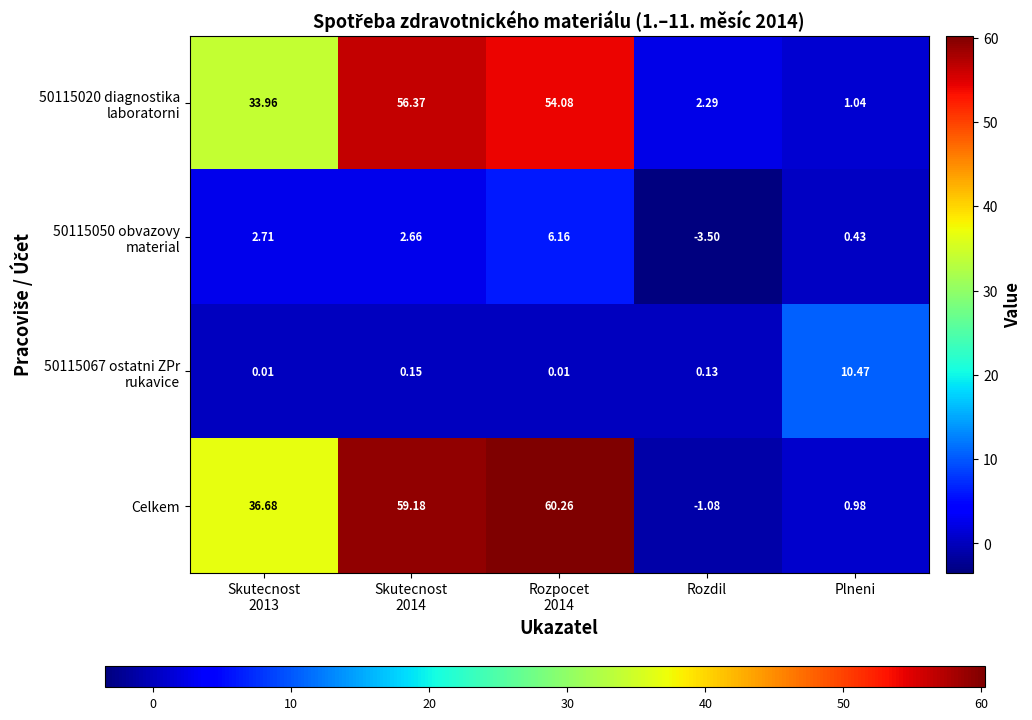

Which category has the lowest value across all series?

Rozdil